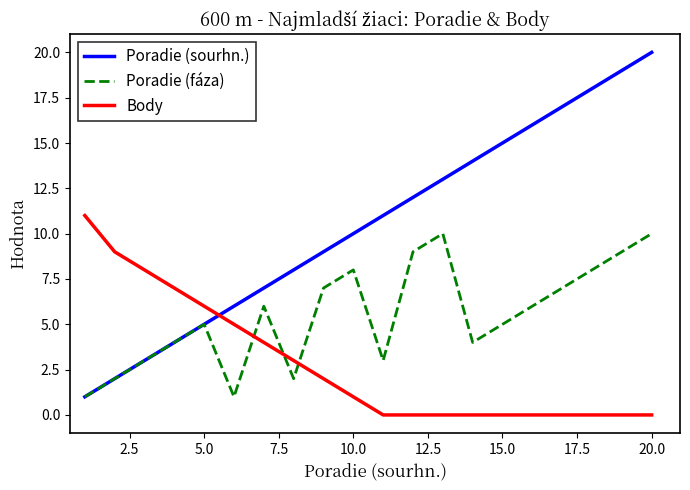

How many values in the Poradie (sourhn.) series are below 11?

10